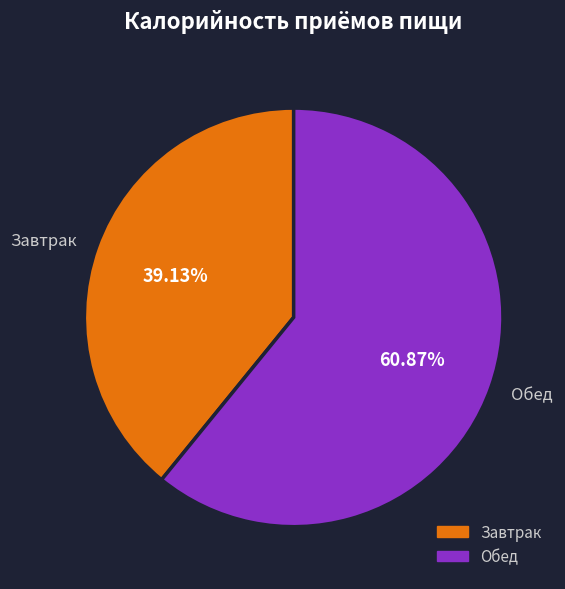

To the nearest percent, what is the difference between the Обед and Завтрак slice percentages?

22%